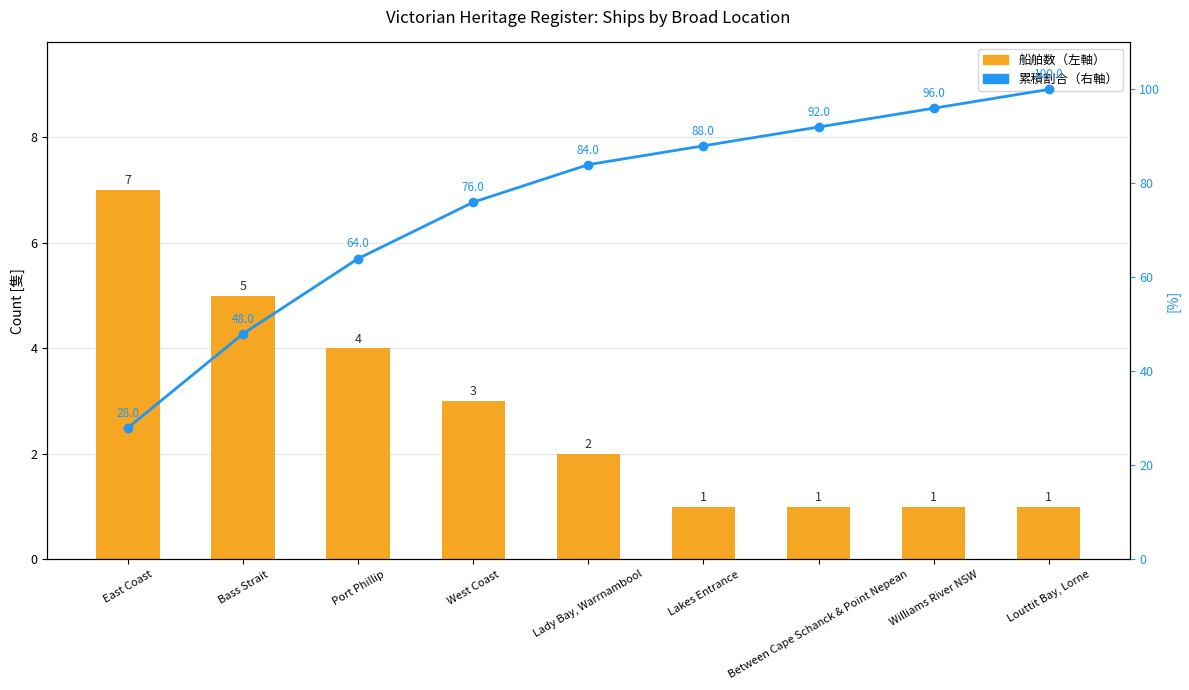

What is the greatest value displayed?

100.0